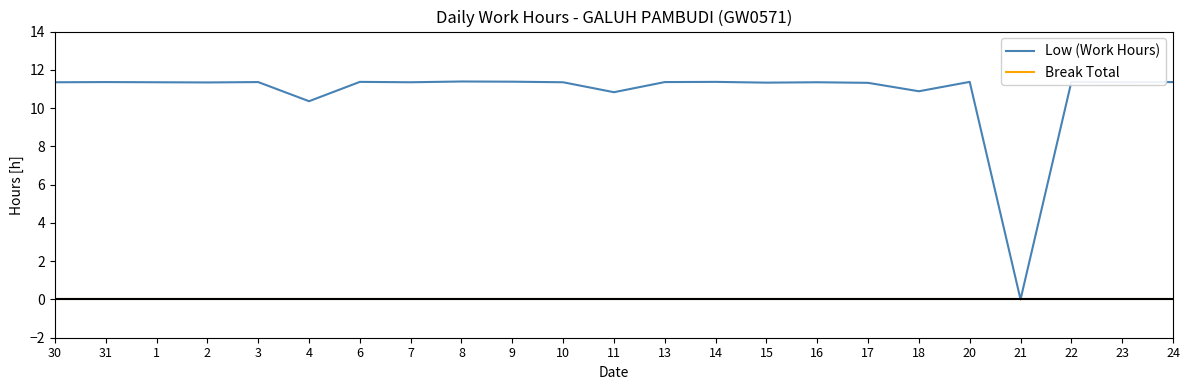

True or false: Low (Work Hours) has more than 0 points higher than both neighbors.

True